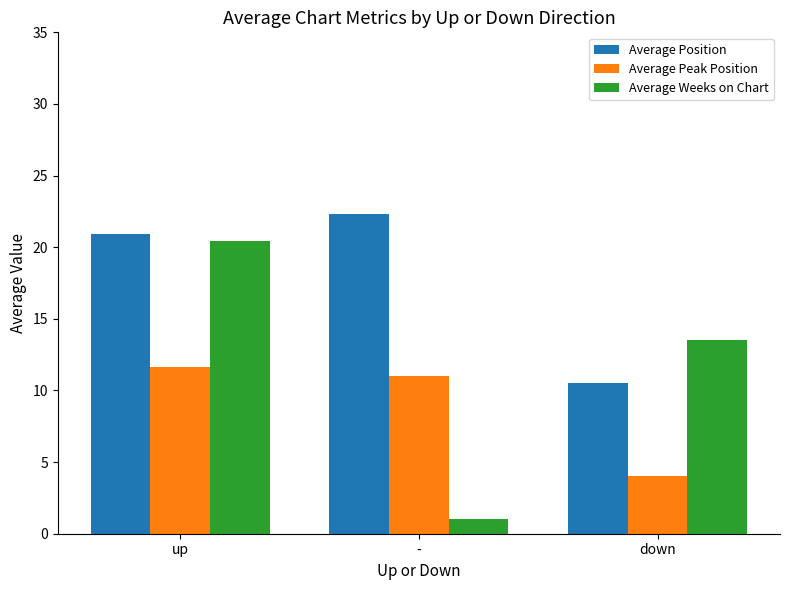

The value of Average Weeks on Chart at - is 1.0. True or false?

True